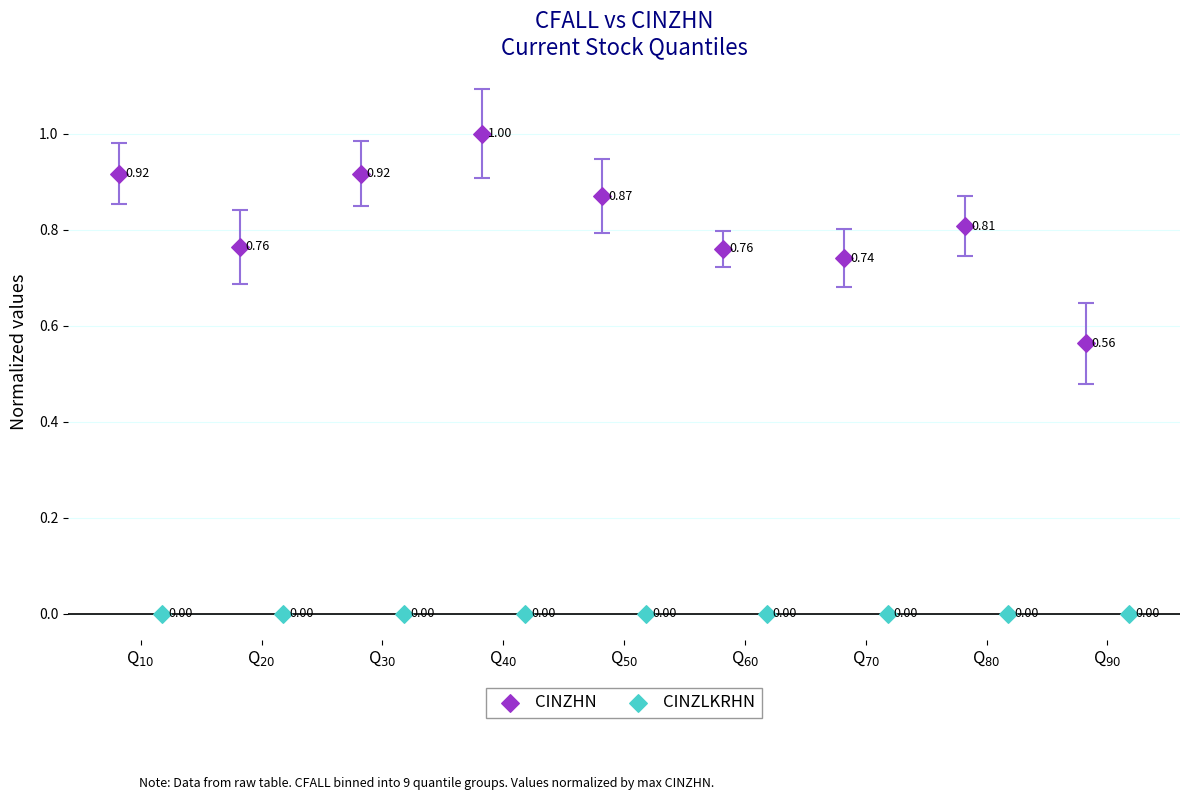

Which series reaches the maximum Y coordinate?

CINZHN